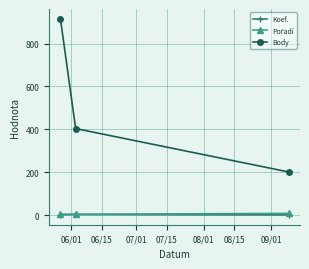

What is the maximum value shown in the chart?

915